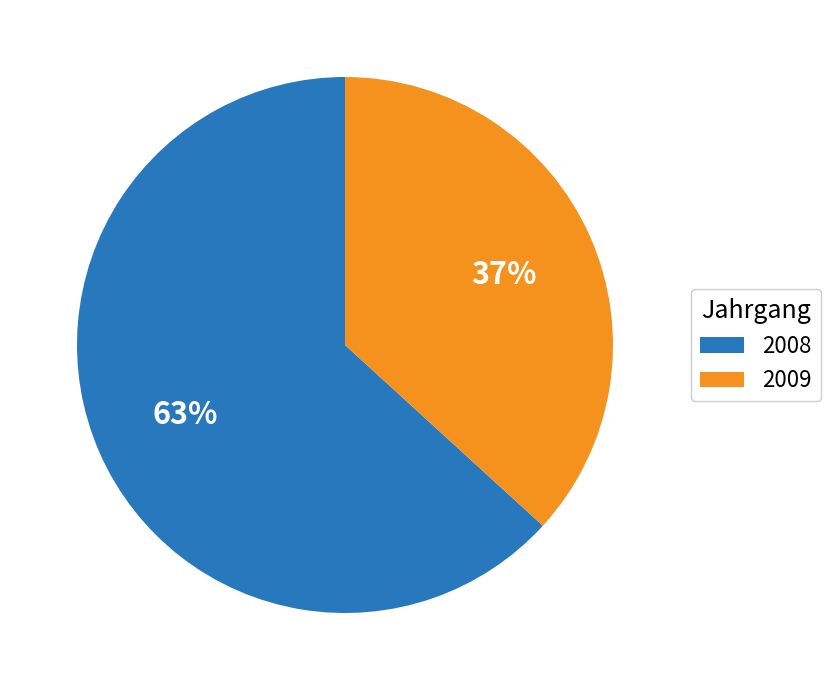

Is it true that 2008 is 63% of the pie?

True